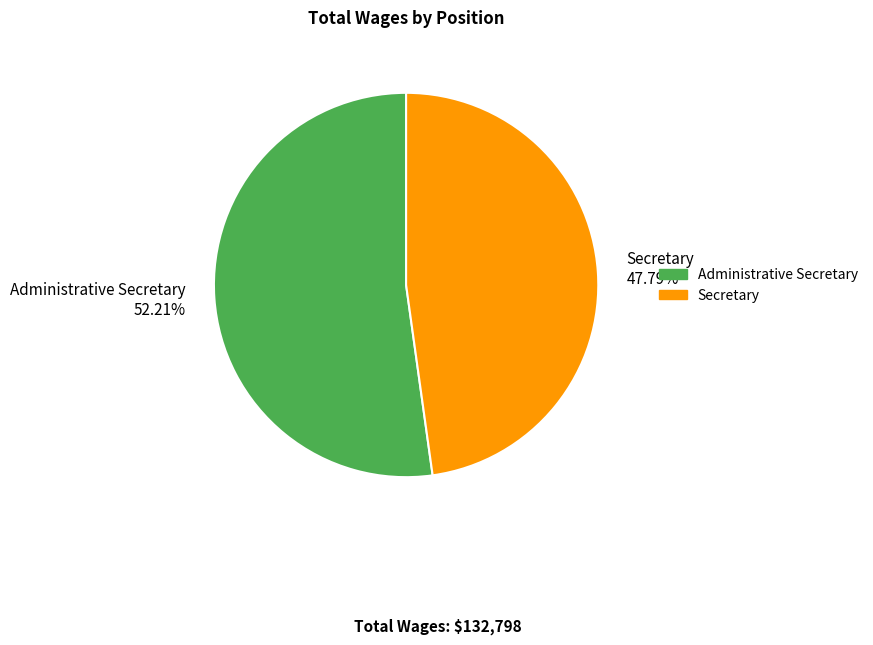

To the nearest percent, what percentage of the pie is Secretary?

48%